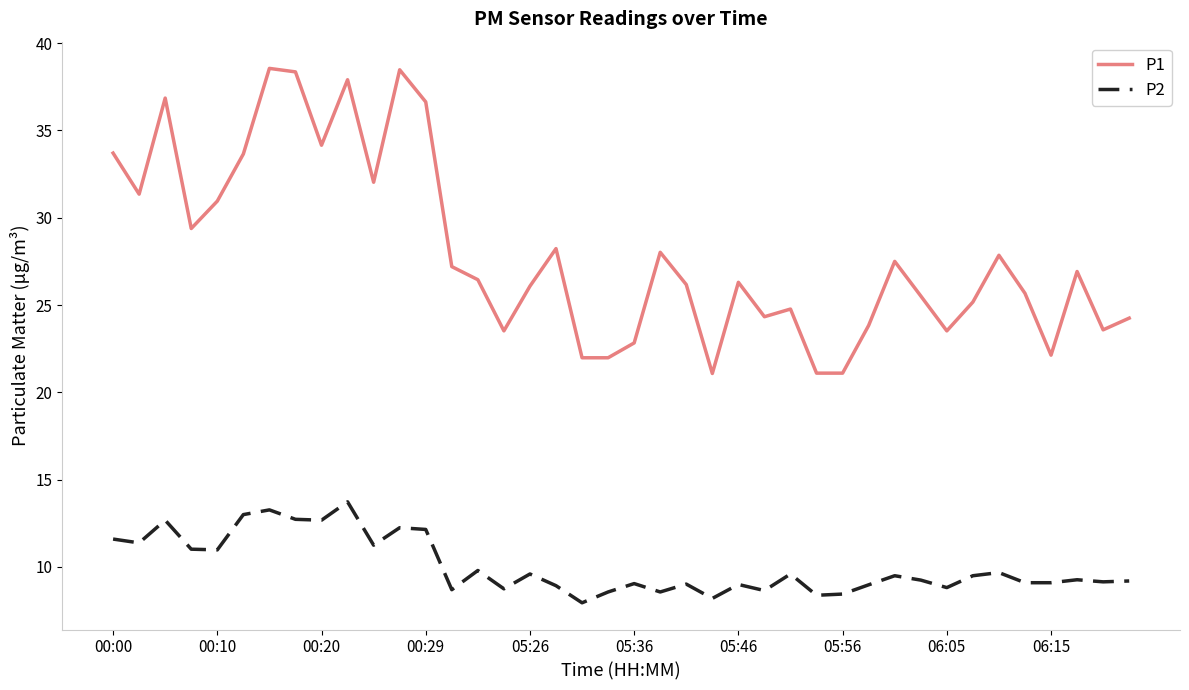

Which series has the largest range (max minus min)?

P1